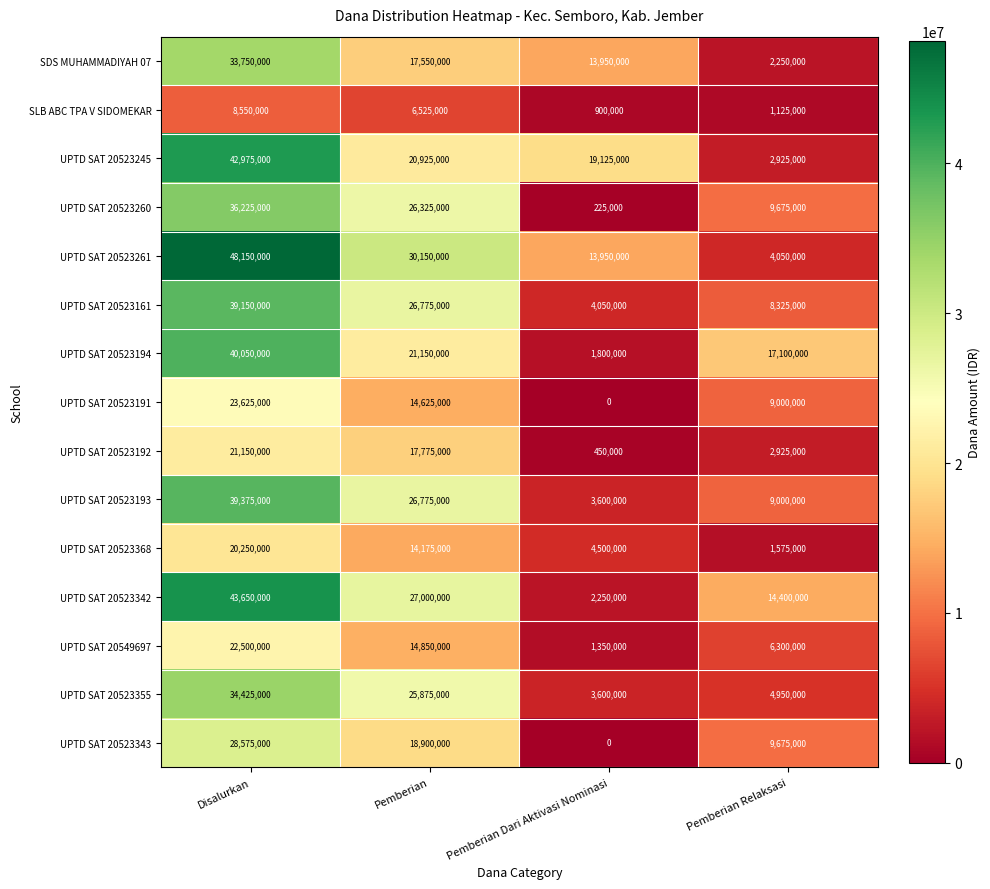

The value of UPTD SAT 20523245 at Pemberian Dari Aktivasi Nominasi is 19125000. True or false?

True